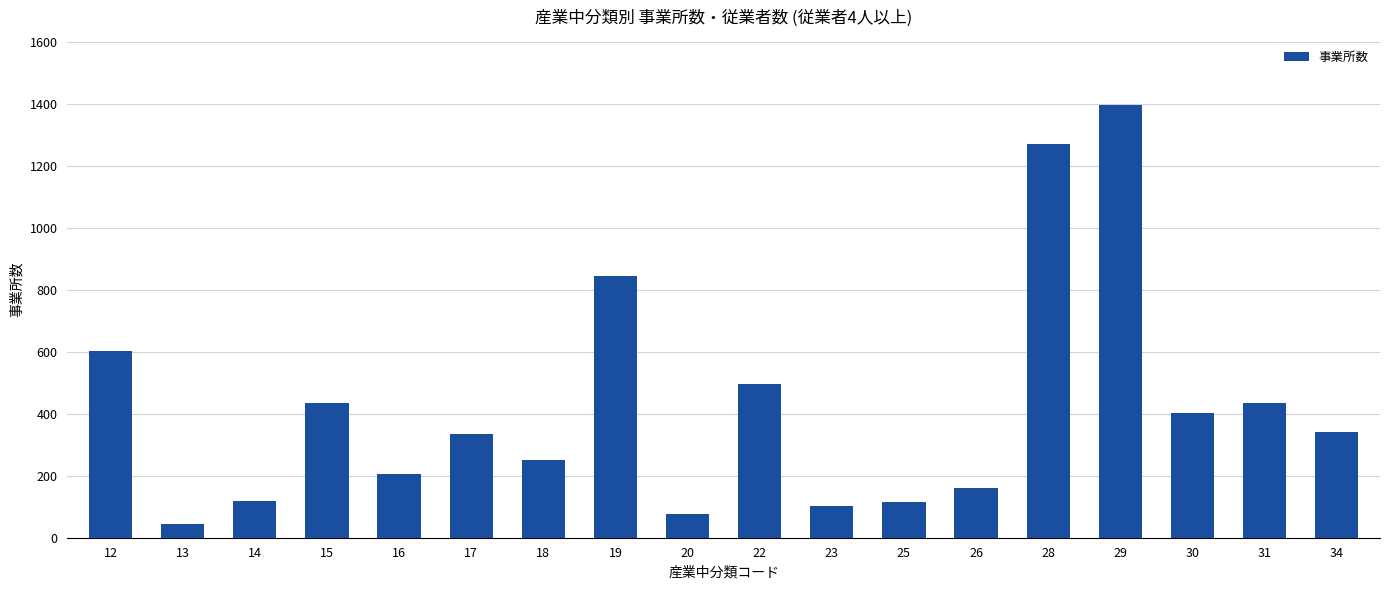

Are the bars horizontal?

No